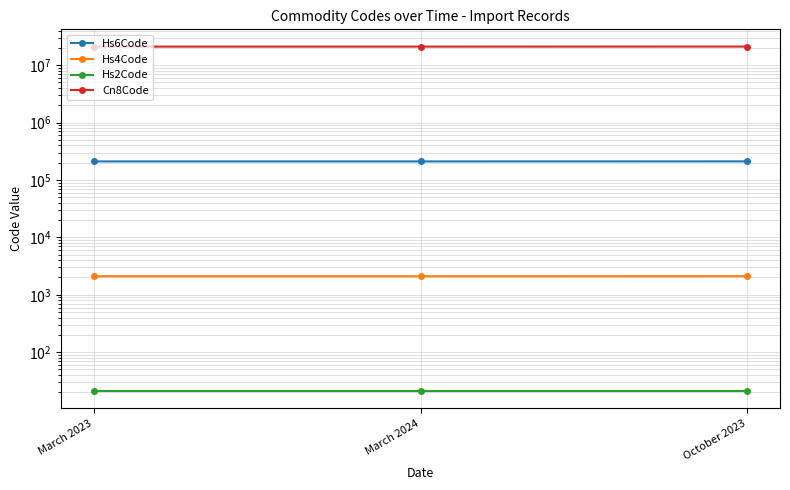

The value of Cn8Code at March 2023 is 21021031. True or false?

True